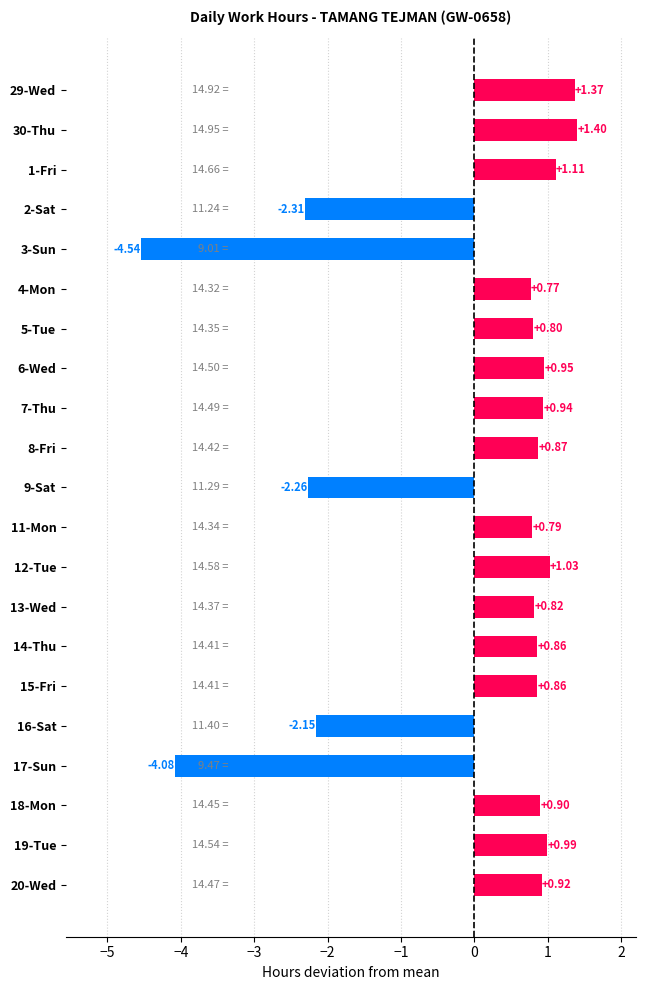

What is the change in value from 6-Wed to 12-Tue?

+0.1